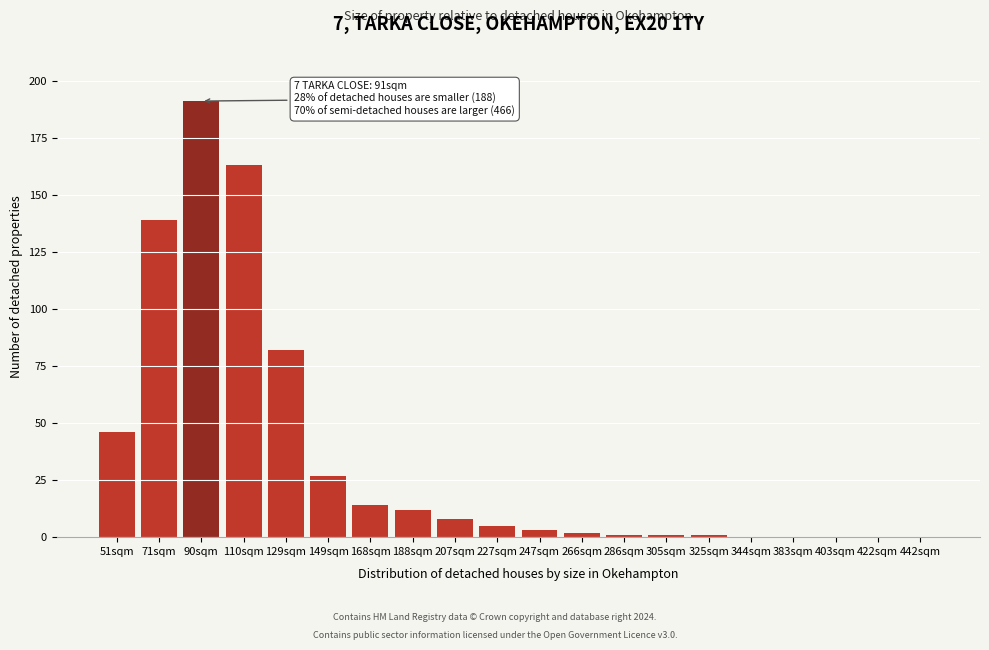

Reading left to right, extract all data points from this chart.

51sqm=46	71sqm=139	90sqm=191	110sqm=163	129sqm=82	149sqm=27	168sqm=14	188sqm=12	207sqm=8	227sqm=5	247sqm=3	266sqm=2	286sqm=1	305sqm=1	325sqm=1	344sqm=0	383sqm=0	403sqm=0	422sqm=0	442sqm=0